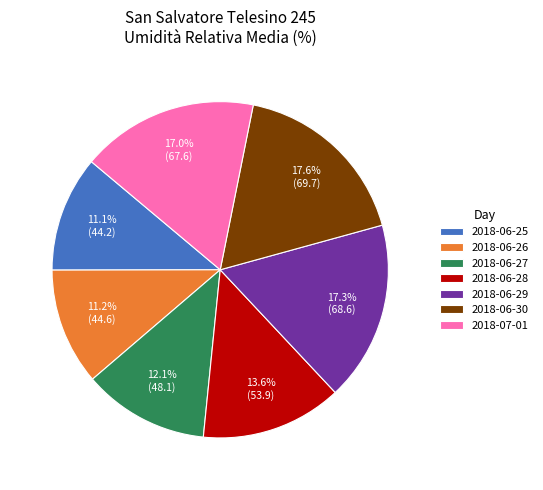

True or false: 2018-07-01 accounts for 17% of the total.

True